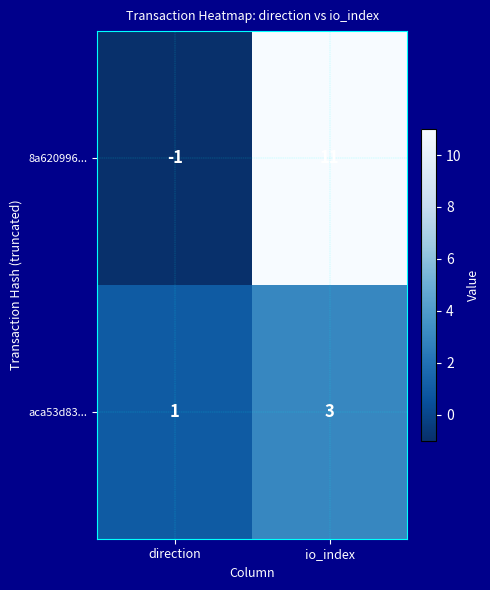

What is the difference between the maximum and minimum values in the 8a620996... series?

12